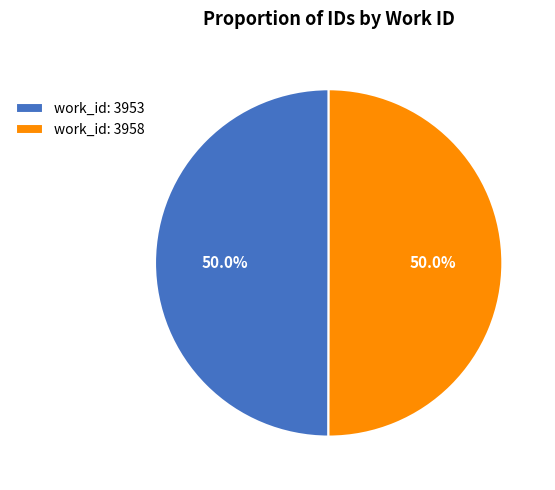

Count the number of slices in the pie.

2